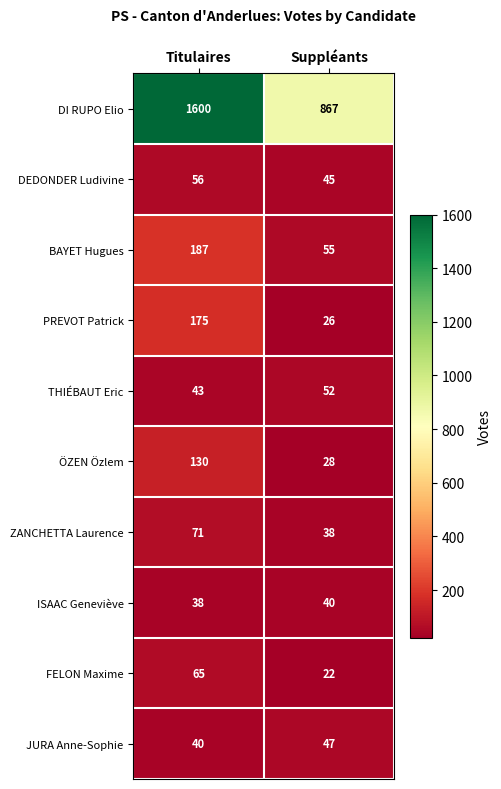

What is the sum of all FELON Maxime values?

87